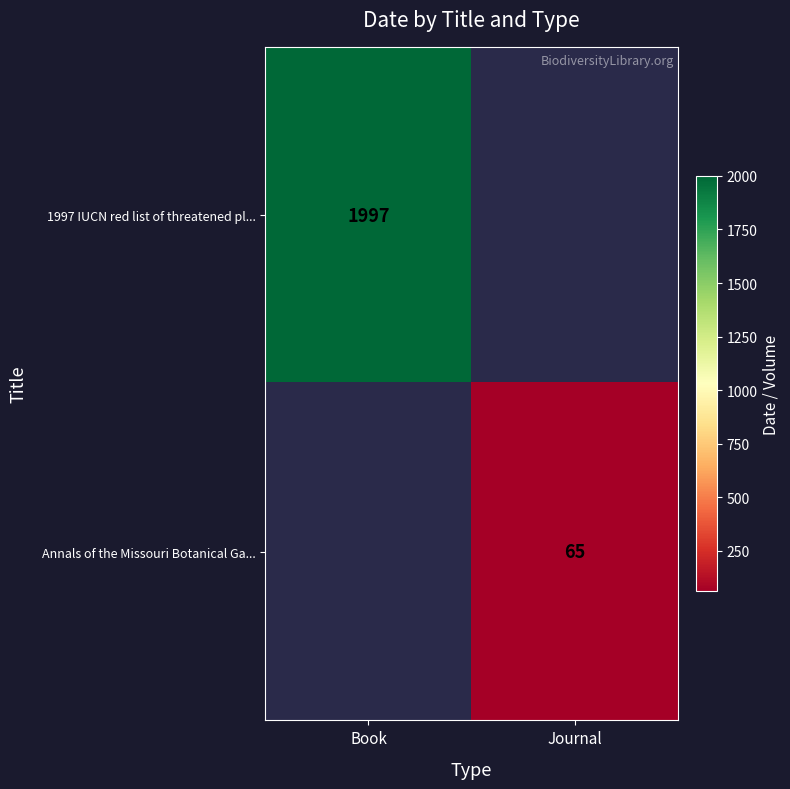

The value of 1997 IUCN red list of threatened pl... at Book is 875. True or false?

False